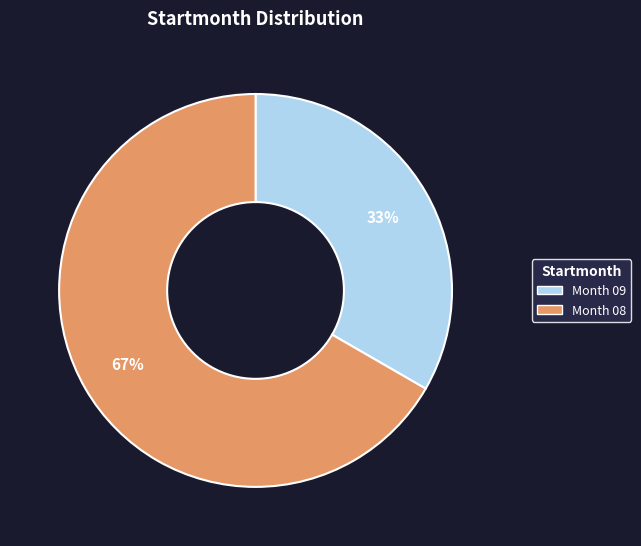

Combined, do Month 08 and Month 09 account for over 50%?

Yes